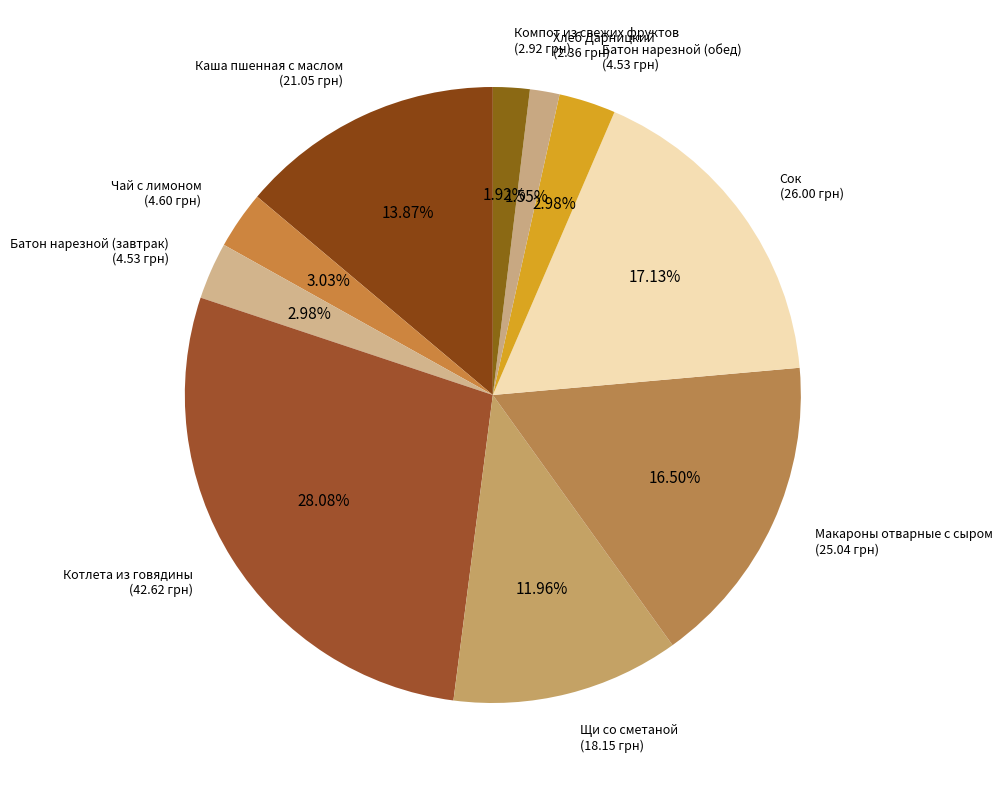

To the nearest percent, what is the average slice percentage?

10%